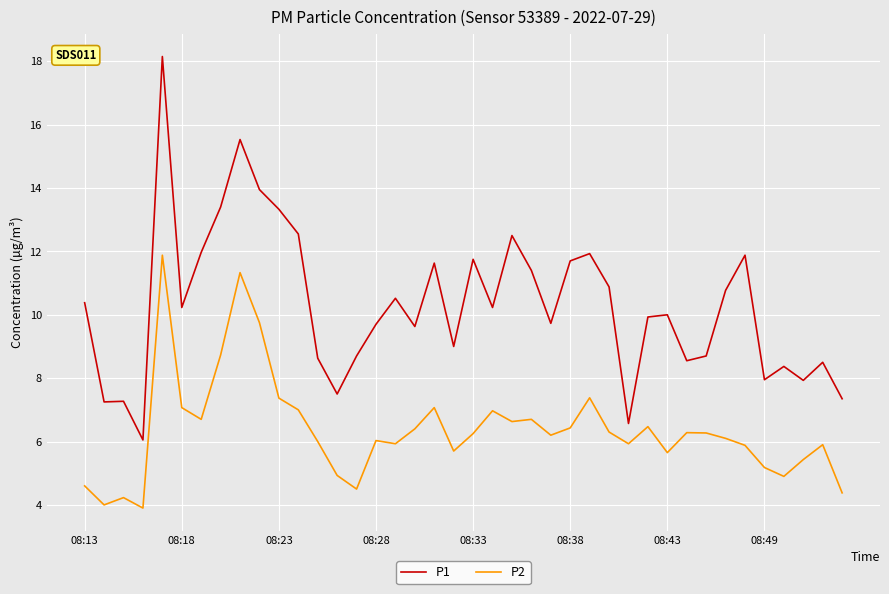

List the series in order of their overall mean, lowest first.

P2, P1